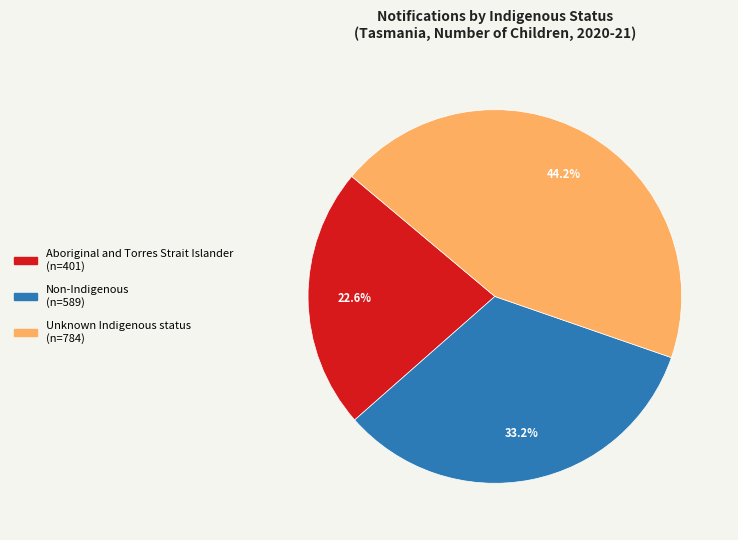

Which has a higher value, Non-Indigenous or Unknown Indigenous status?

Unknown Indigenous status